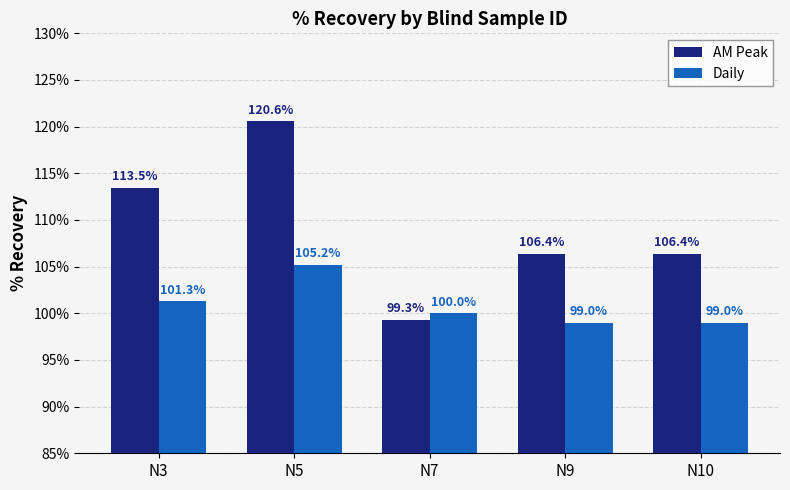

The Daily series shows 99.0 at N10. True or false?

True